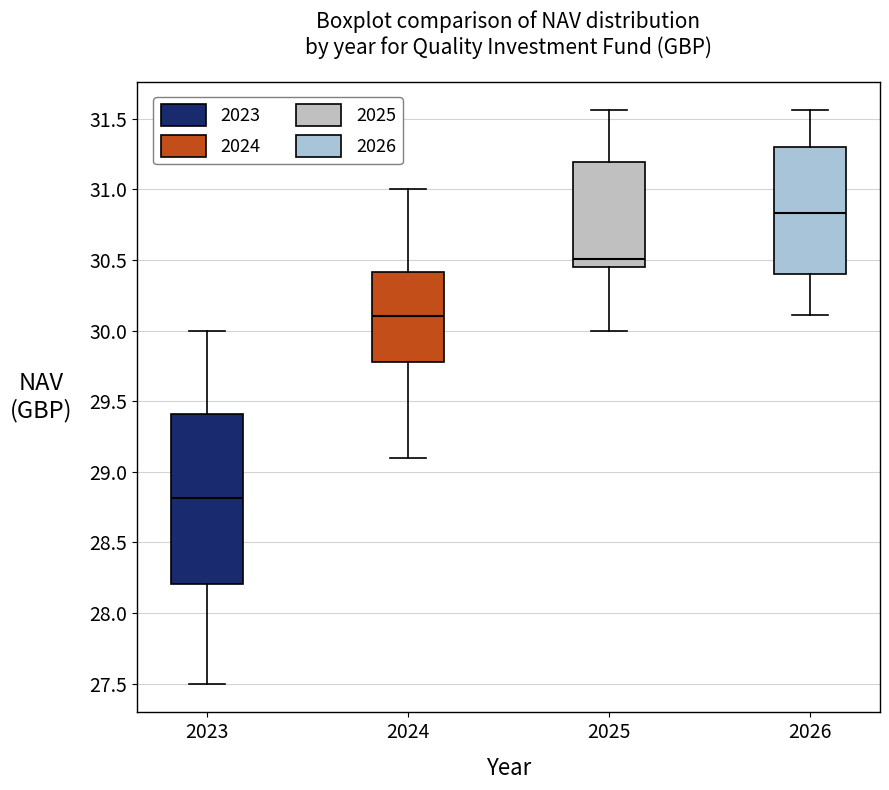

Comparing the boxes themselves (not the whiskers), which one is the tallest?

2023